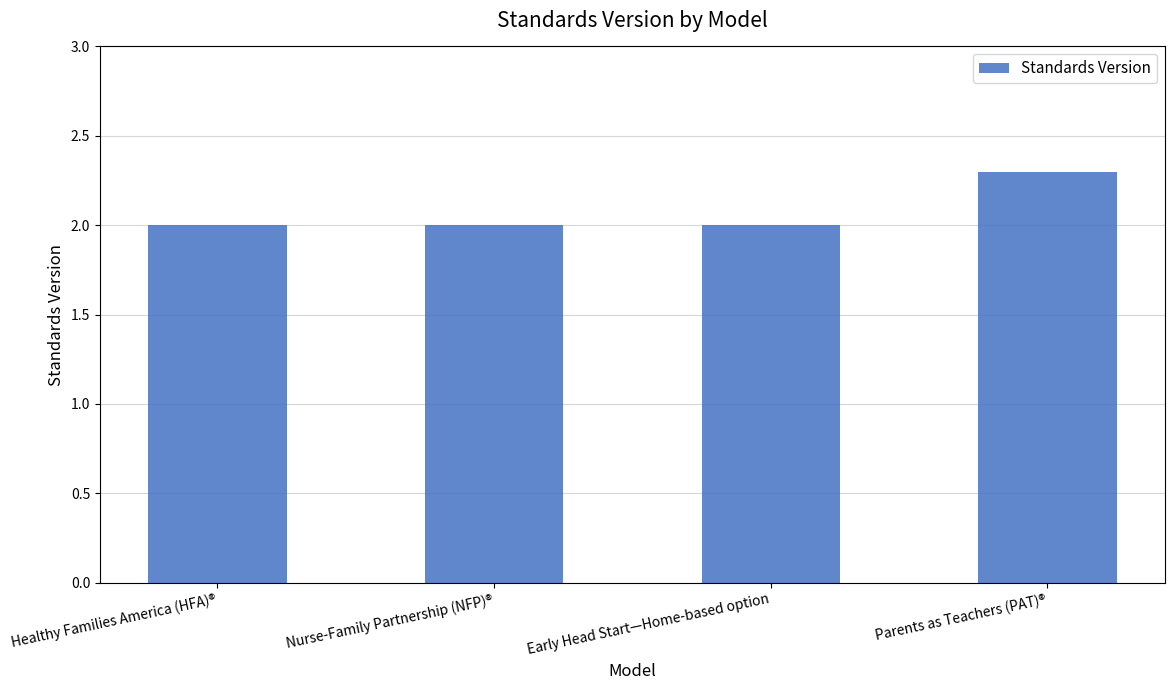

Is it true that the value at Nurse-Family Partnership (NFP)® is 3.4?

False